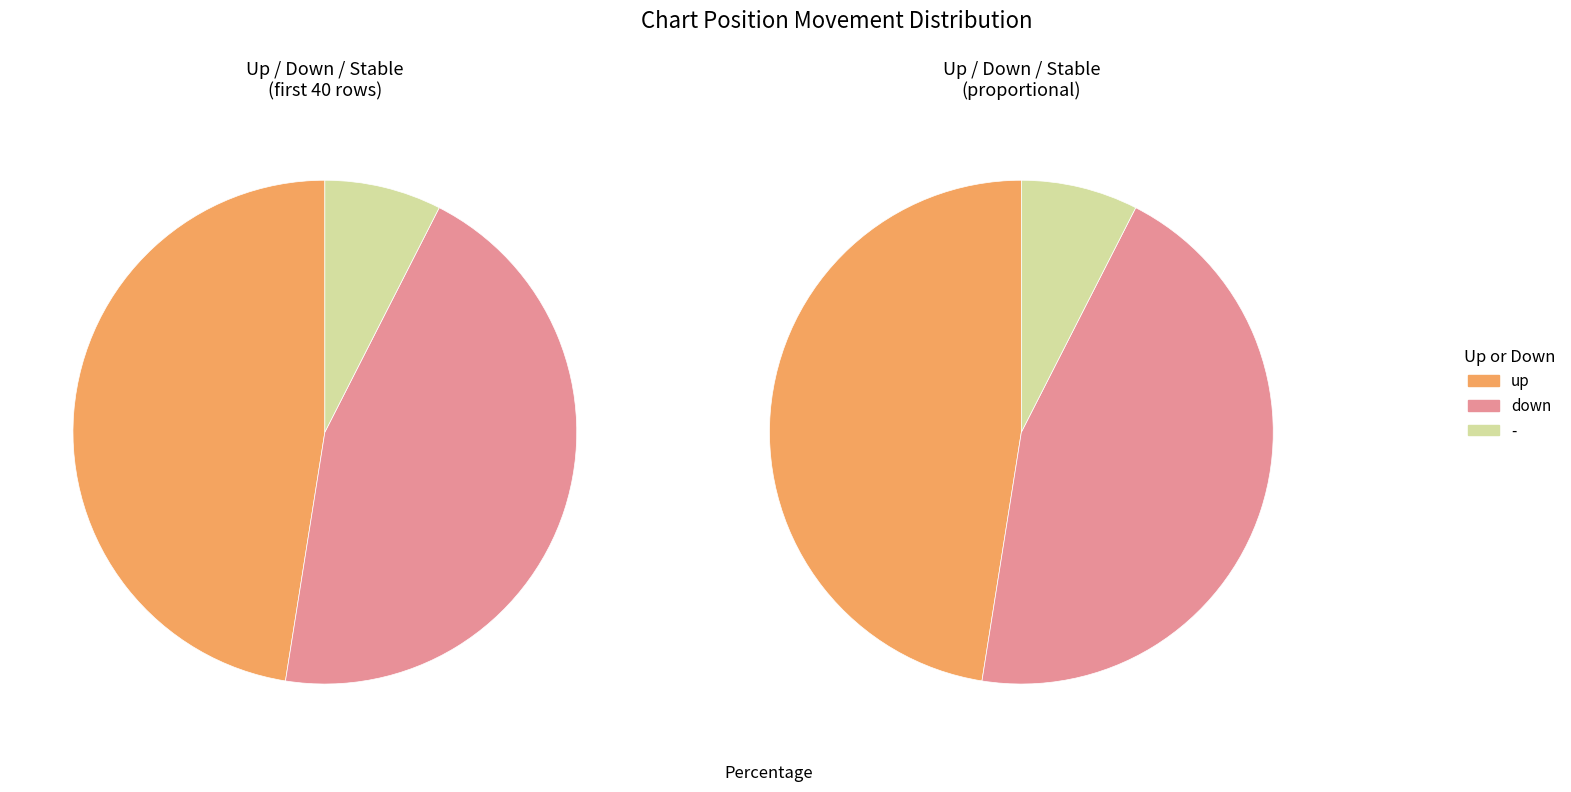

Between - and up, which is larger?

up